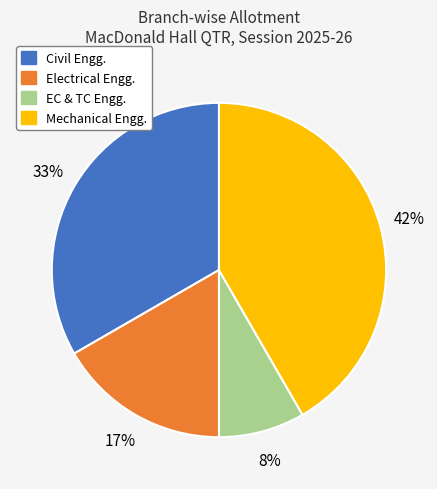

To the nearest percent, what is the average slice percentage?

25%